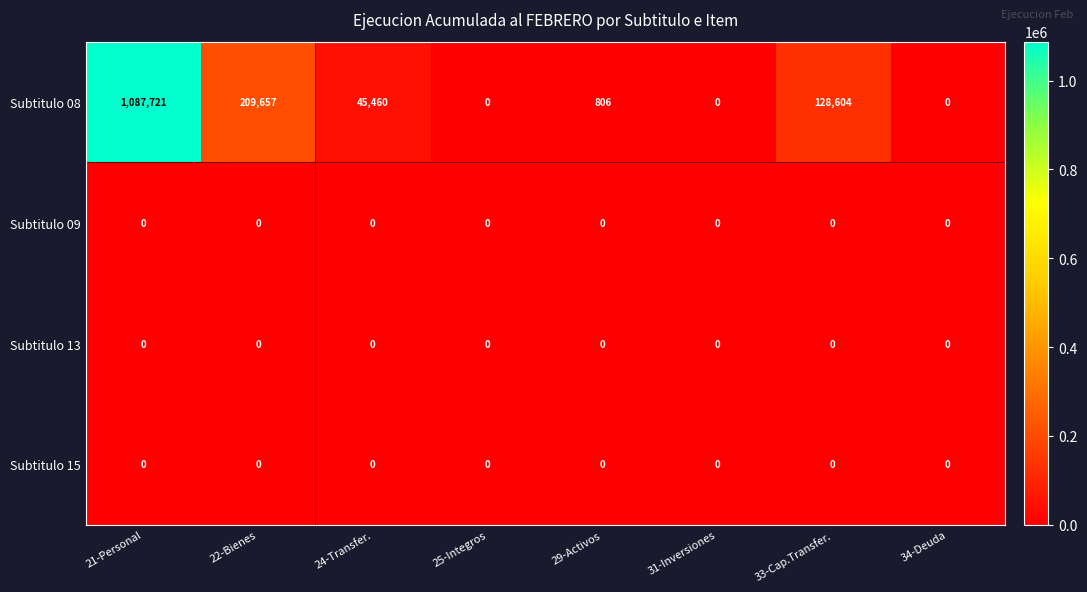

At which category is the sum across all series the highest?

21-Personal